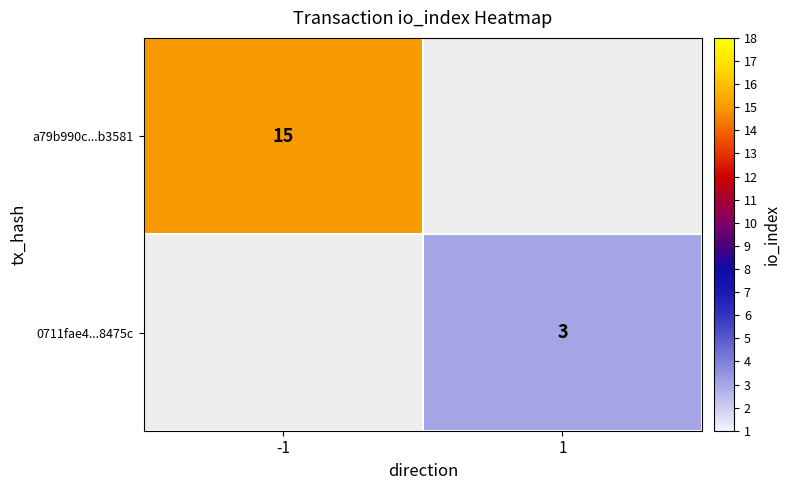

True or false: a79b990c...b3581 has a value of 7 at -1.

False